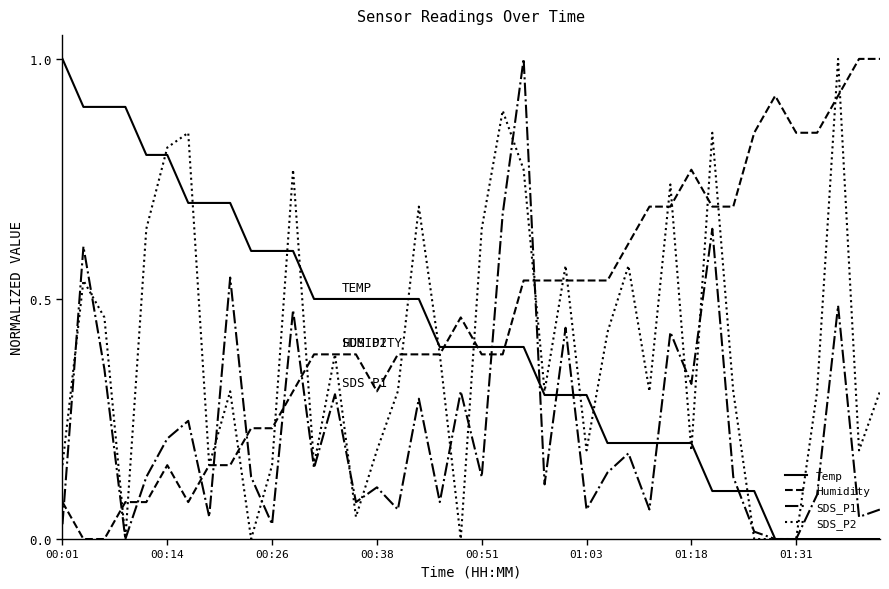

What is the sum of all SDS_P1 values?

9.2